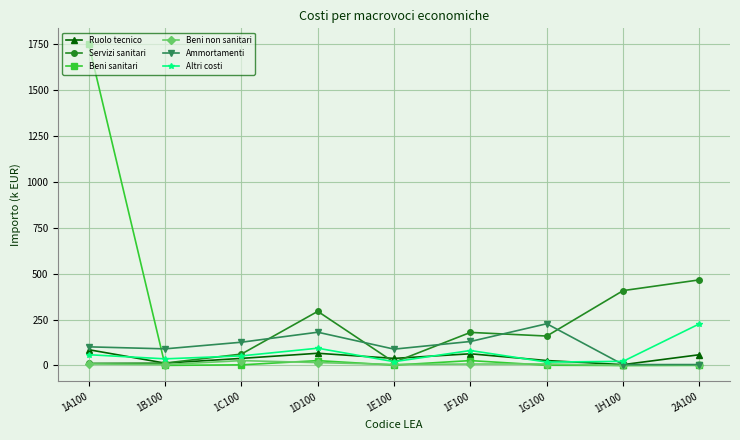

What is the difference between the maximum and minimum values in the Ruolo tecnico series?

81.4